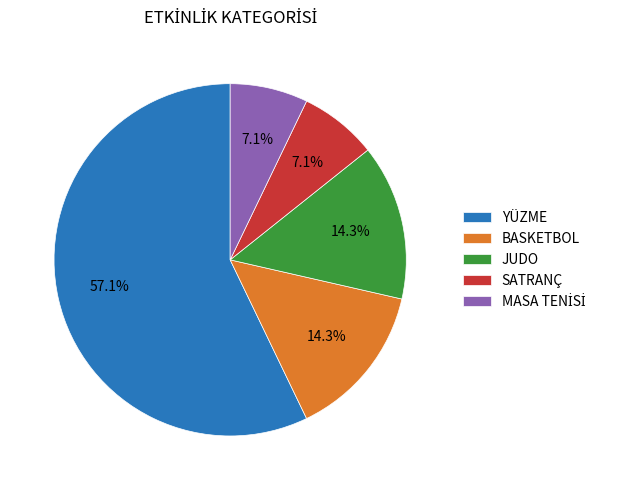

What percentage is the YÜZME slice, to the nearest percent?

57%